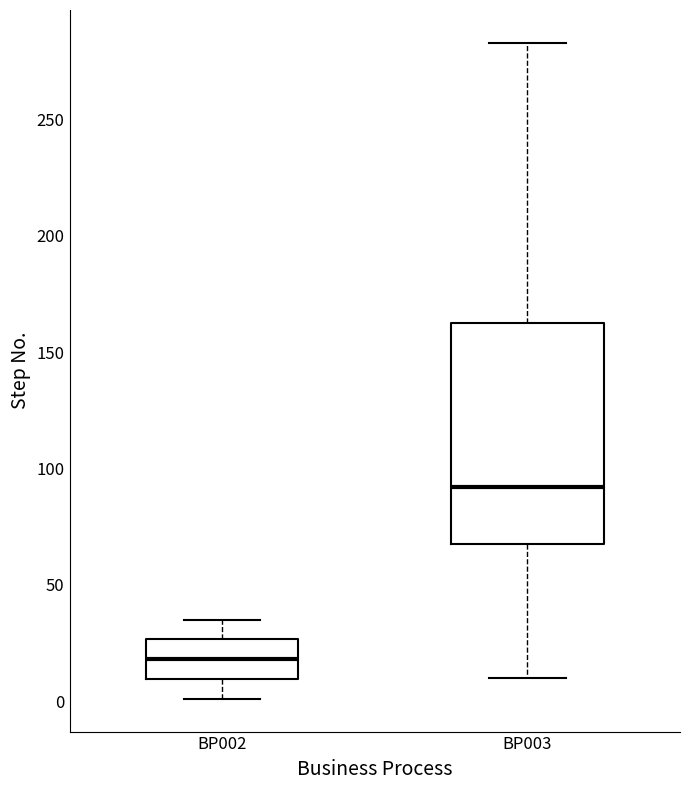

Which box has the lowest median line?

BP002